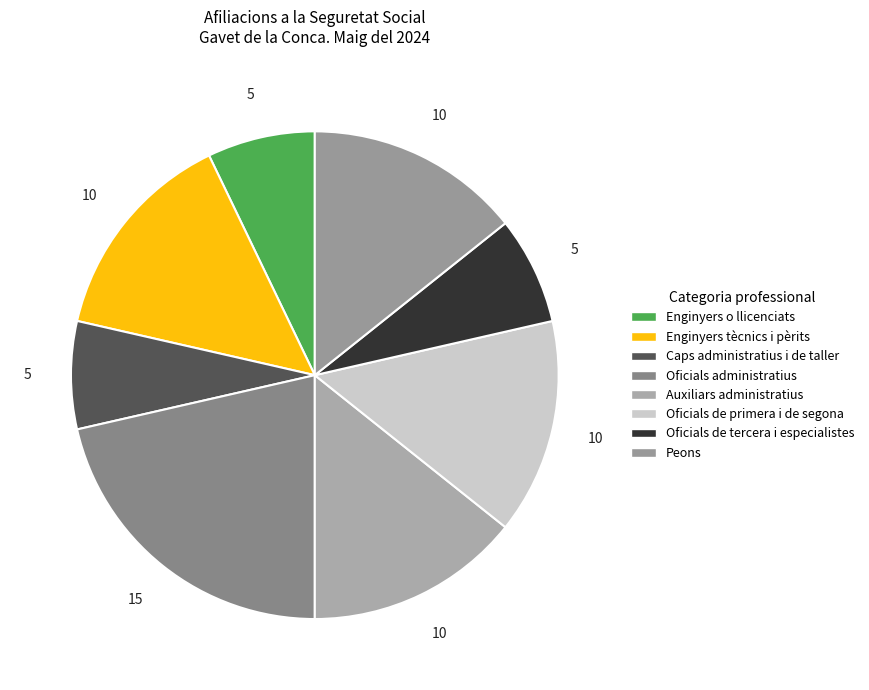

How many slices are in this pie chart?

8